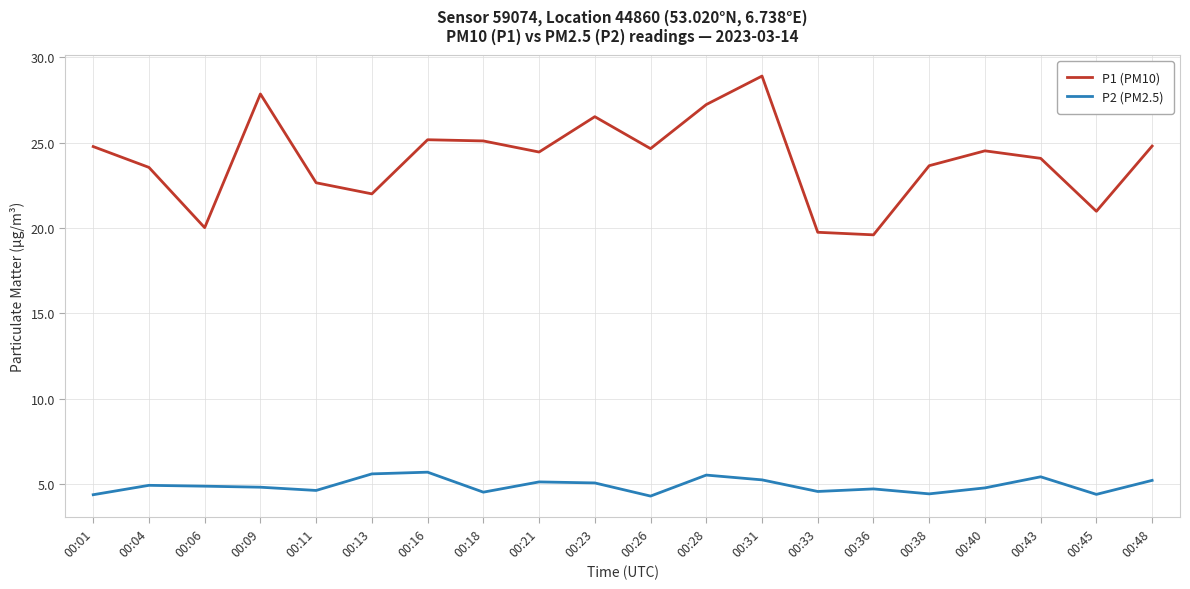

What is the maximum value shown in the chart?

28.9